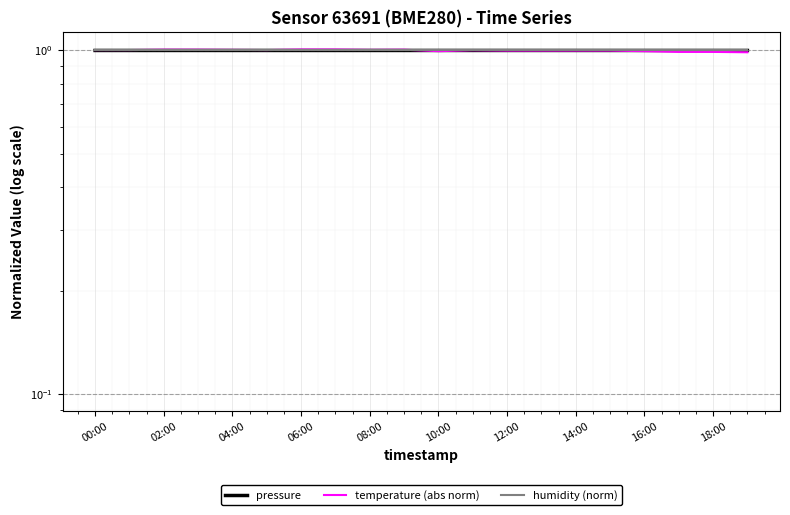

In temperature (abs norm), how many points are higher than both neighbors (excluding endpoints)?

2